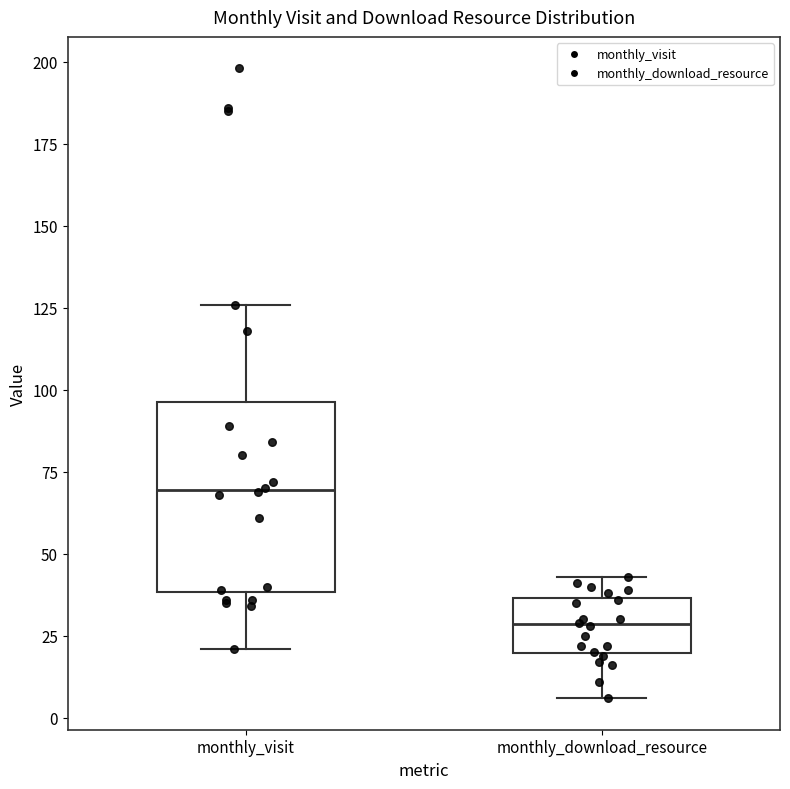

Reading left to right, transcribe this box plot: for each box, give where its median line is, the range the box spans, and where its two whiskers end, as read against the y-axis. The values are not printed on the chart, so give them approximately, as read against the axis.

monthly_visit: median 70, box 40 to 95, whiskers 20 to 125
monthly_download_resource: median 30, box 20 to 35, whiskers 5 to 45